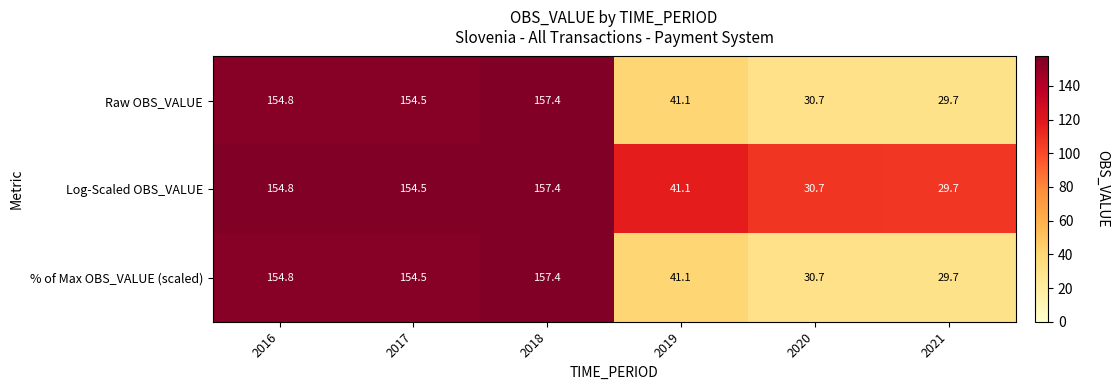

The value of % of Max OBS_VALUE (scaled) at 2016 is 263.6. True or false?

False